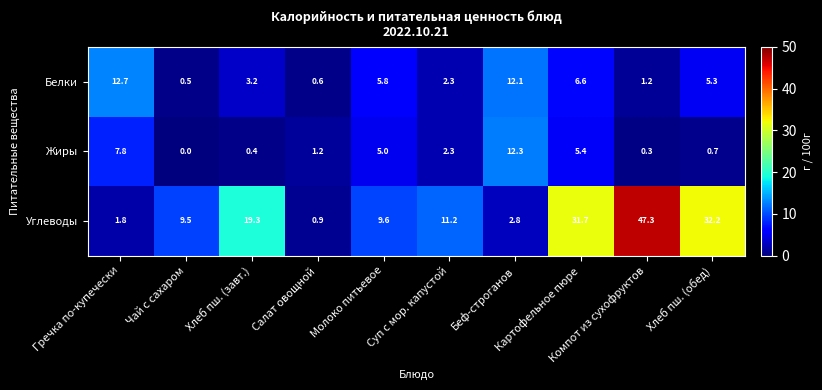

Which series changed the most between Салат овощной and Компот из сухофруктов?

Углеводы